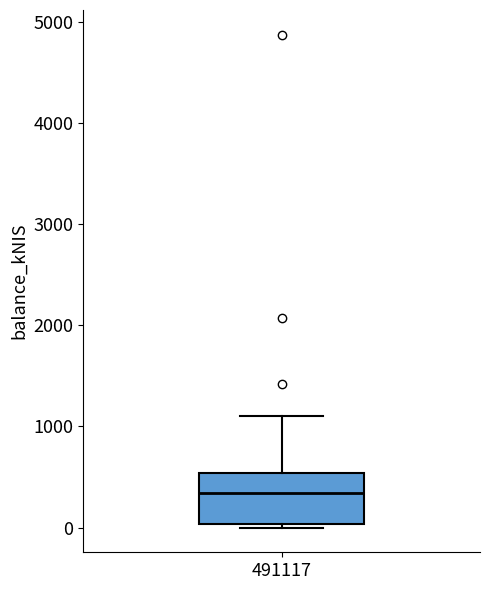

Transcribe this box plot: give where the median line is, the range the box spans, and where the two whiskers end, as read against the y-axis. The values are not printed on the chart, so give them approximately, as read against the axis.

median 300, box 0 to 500, whiskers 0 (just below the box's lower edge) to 1100